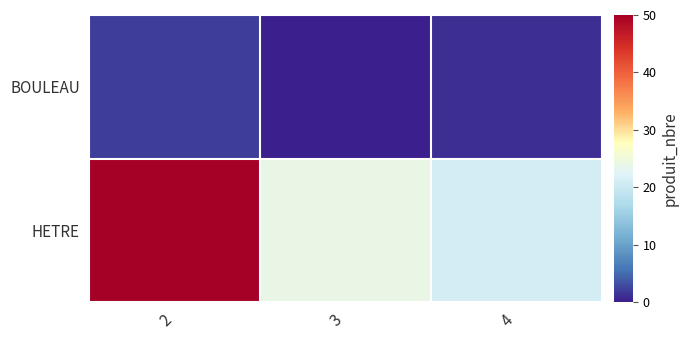

Which series has the widest spread of values?

HETRE